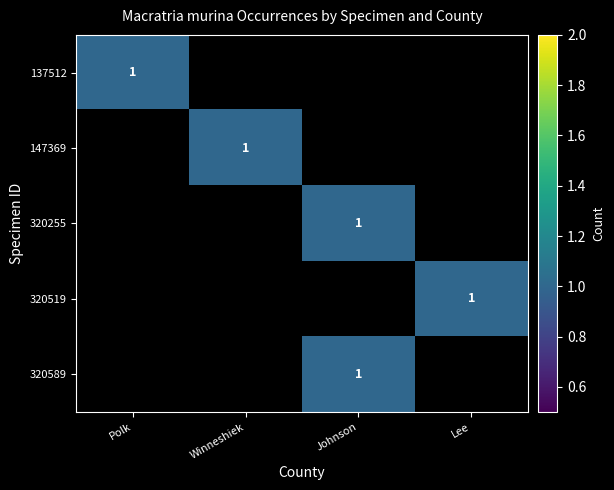

The 137512 series shows 1 at Polk. True or false?

True